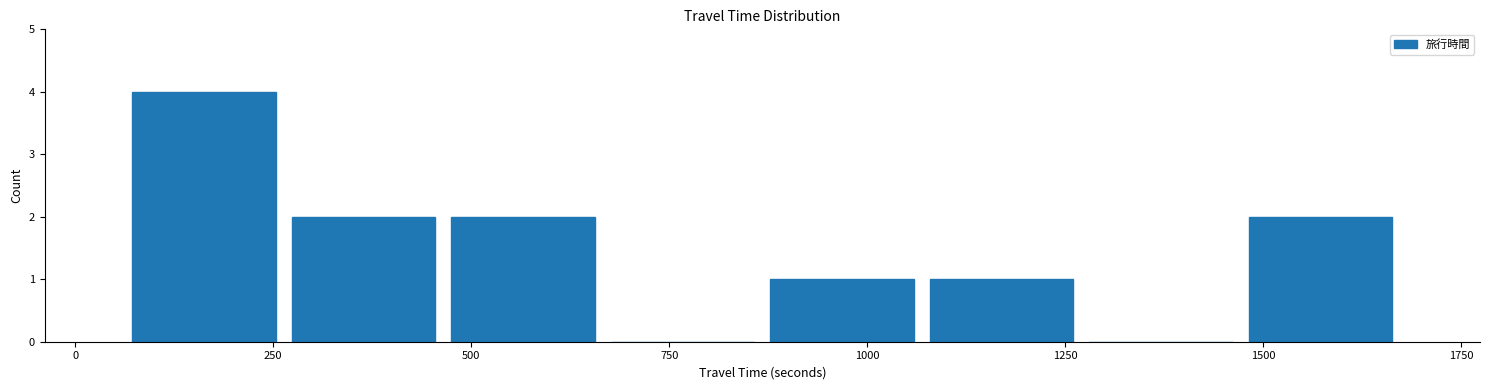

How tall is the bar that spans 250 to 450 on the x-axis? Neither the bar edges nor the heights are printed on the chart, so give them approximately, as read against the axes.

2